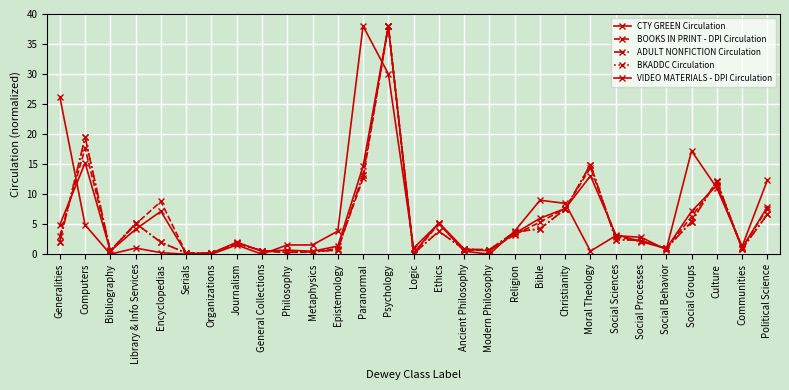

Does the chart have visible grid lines?

Yes